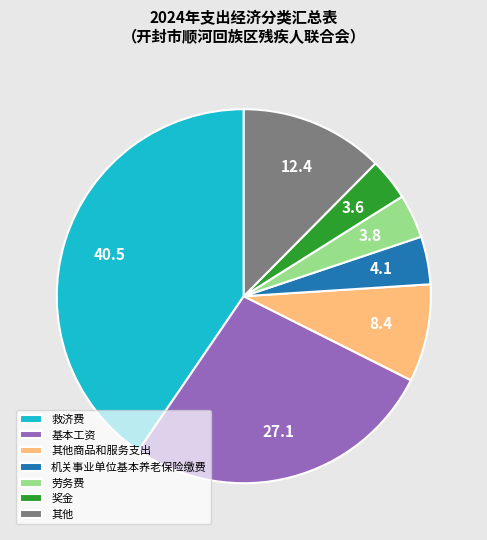

What is the largest slice in the pie chart?

救济费